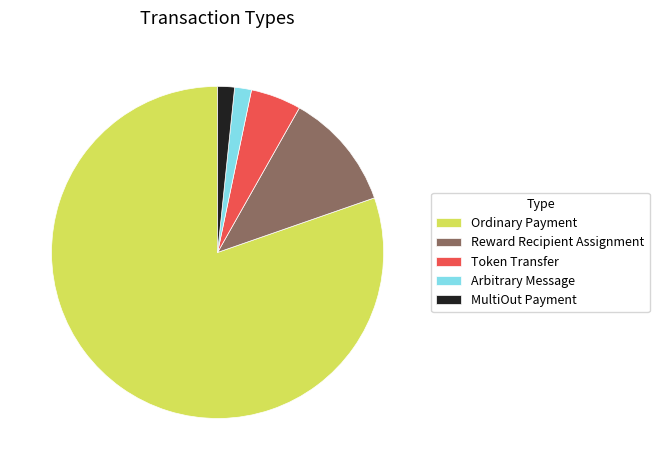

Is Ordinary Payment the majority of the pie?

Yes